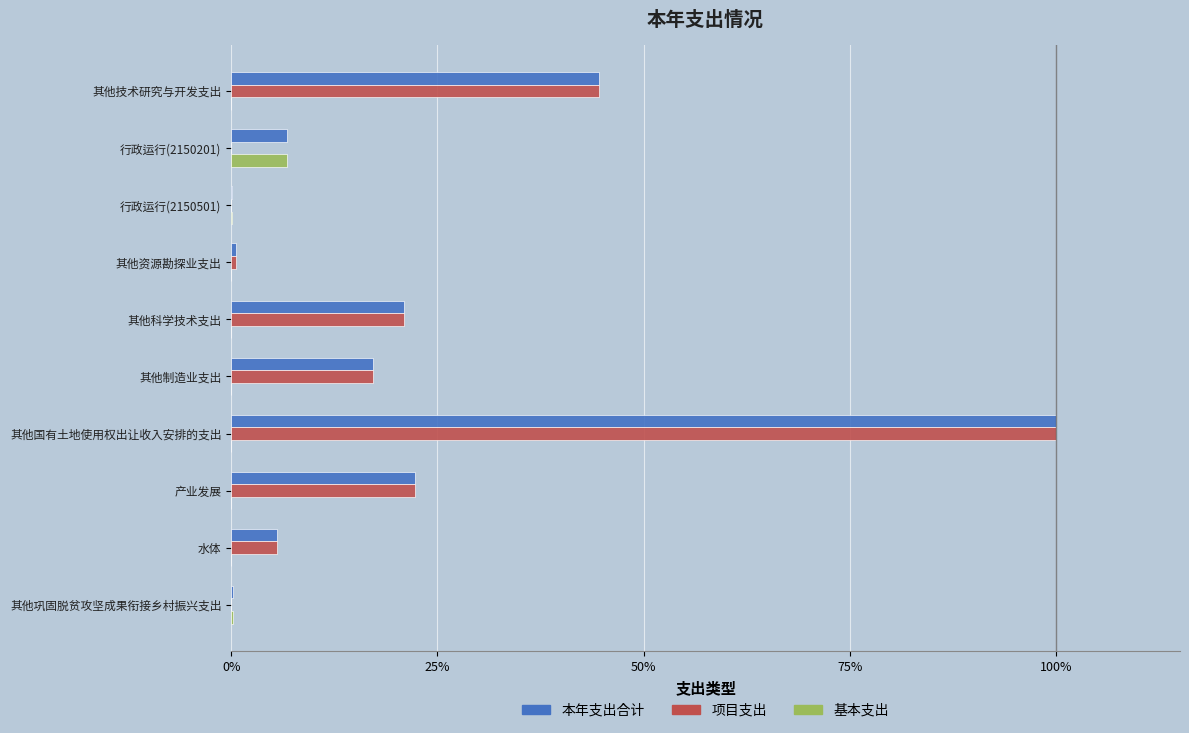

Which series has the largest total across all categories?

本年支出合计